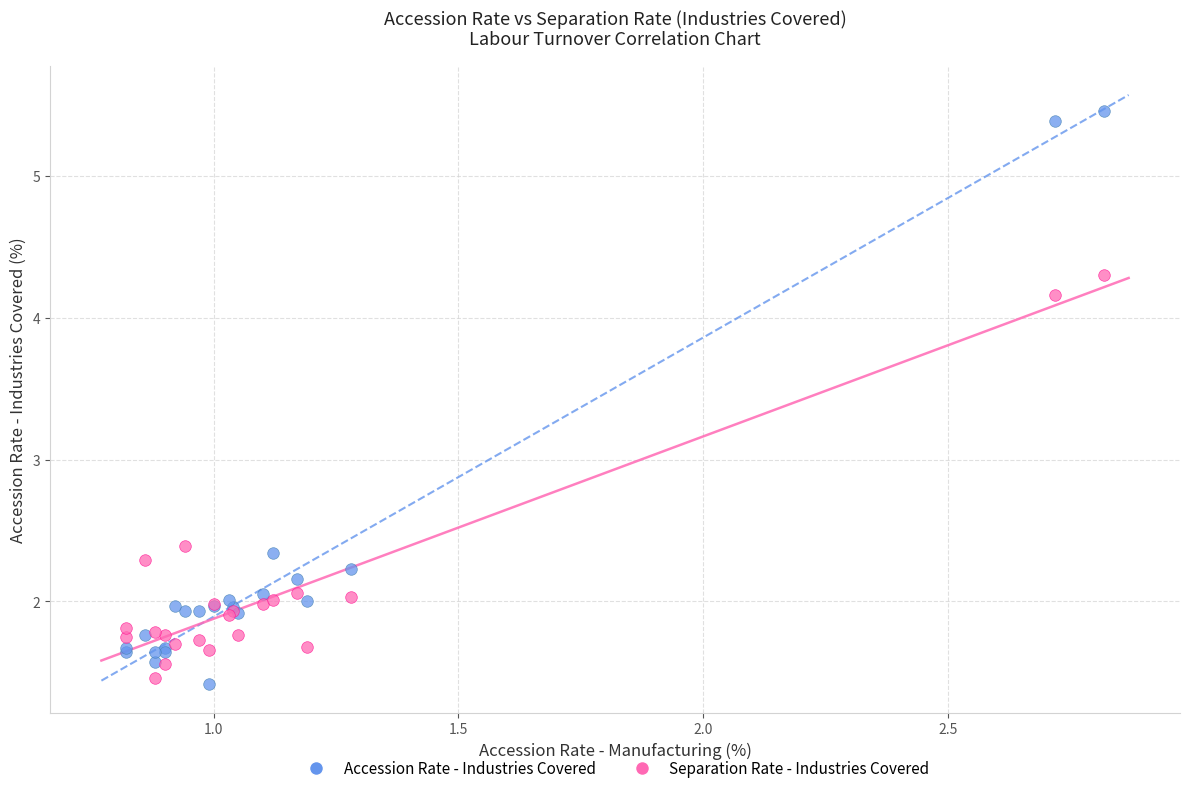

In the Accession Rate - Industries Covered series, what Y value is closest to 3?

2.3